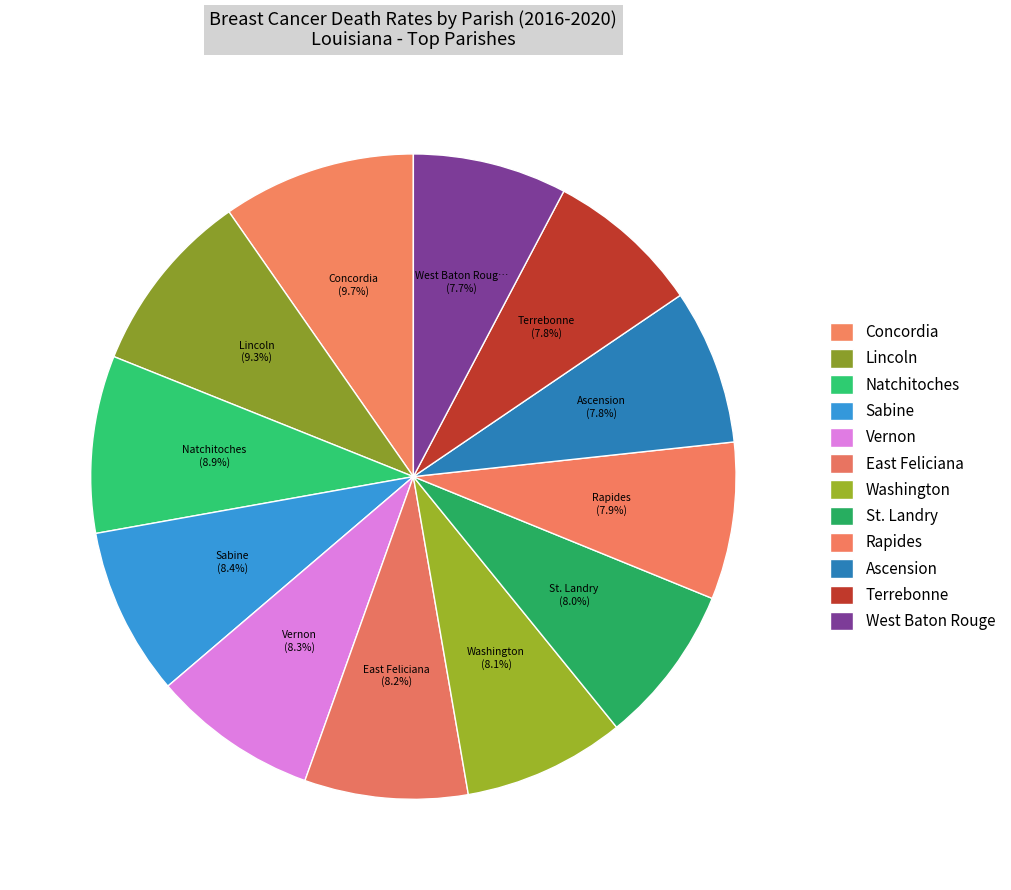

How many slices are in this pie chart?

12